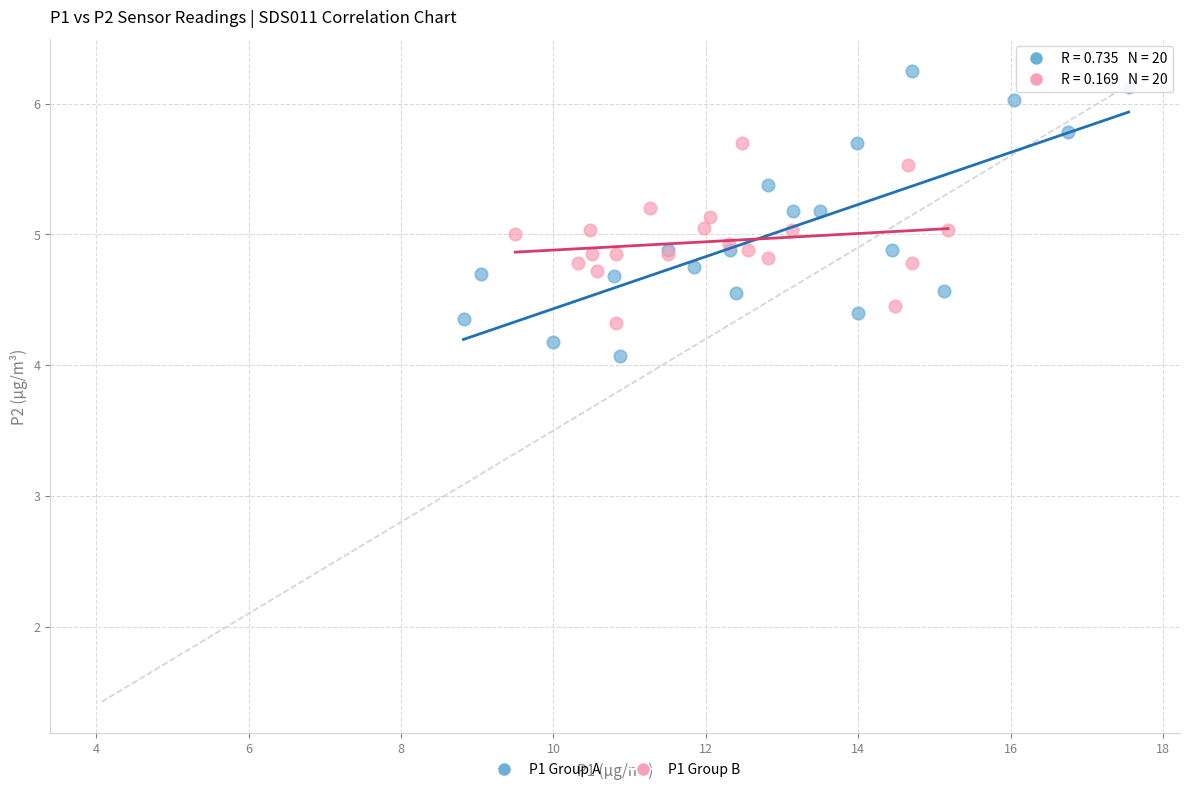

What are all the series names shown in the legend?

P1 Group A, P1 Group B